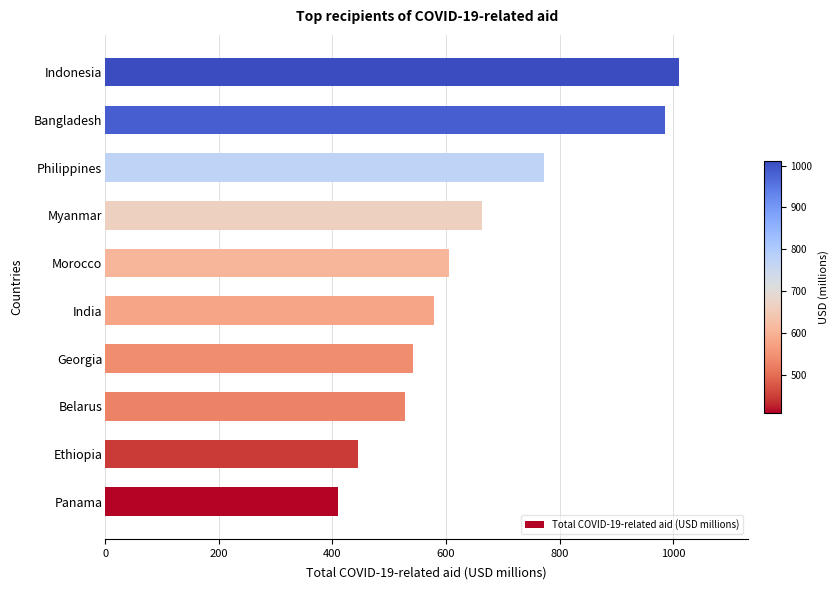

What is the average value?

654